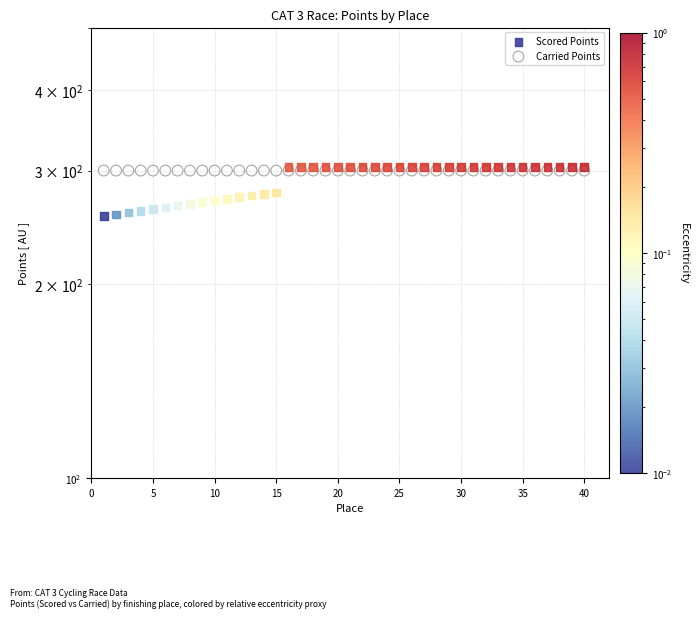

Which series reaches the maximum Y coordinate?

Scored Points